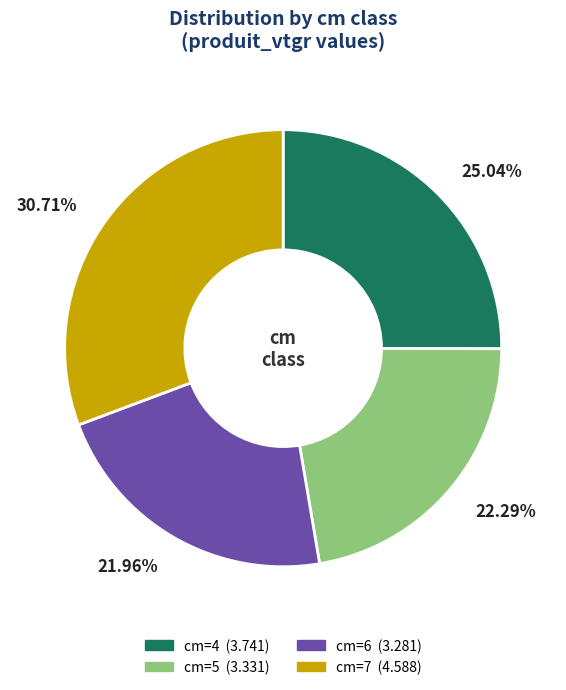

Is there a majority slice in this chart?

No